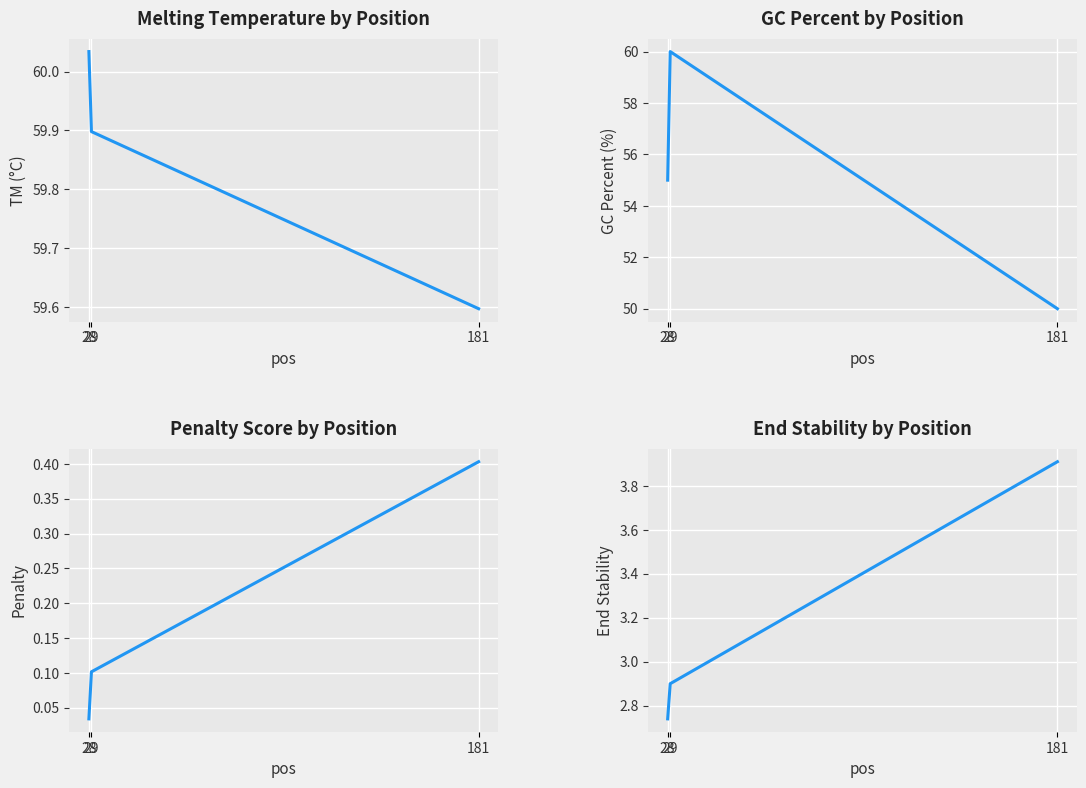

At which category is the sum across all series the highest?

29